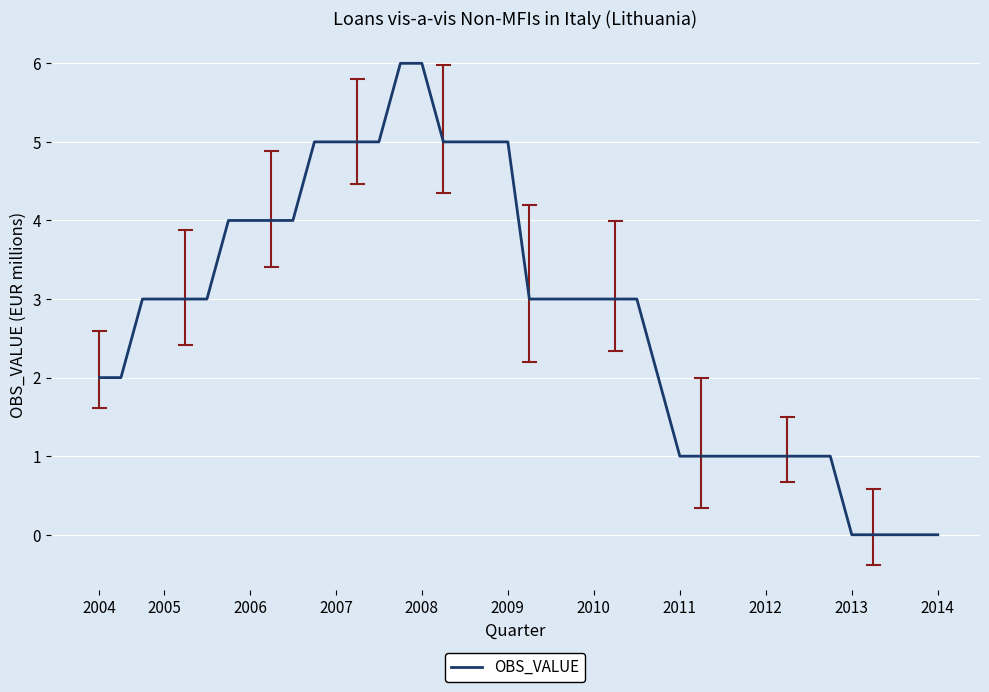

What is the greatest value displayed?

6